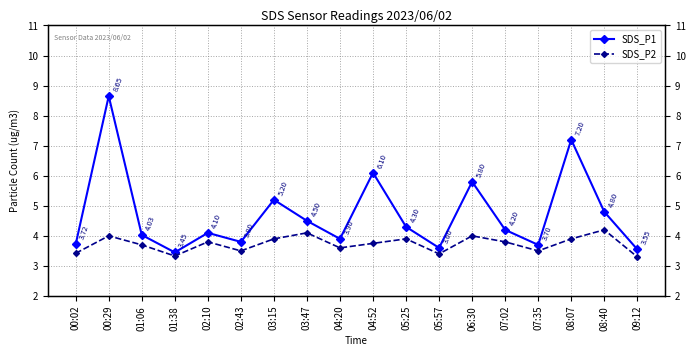

What is the approximate value of SDS_P2 at 04:52?

3.8